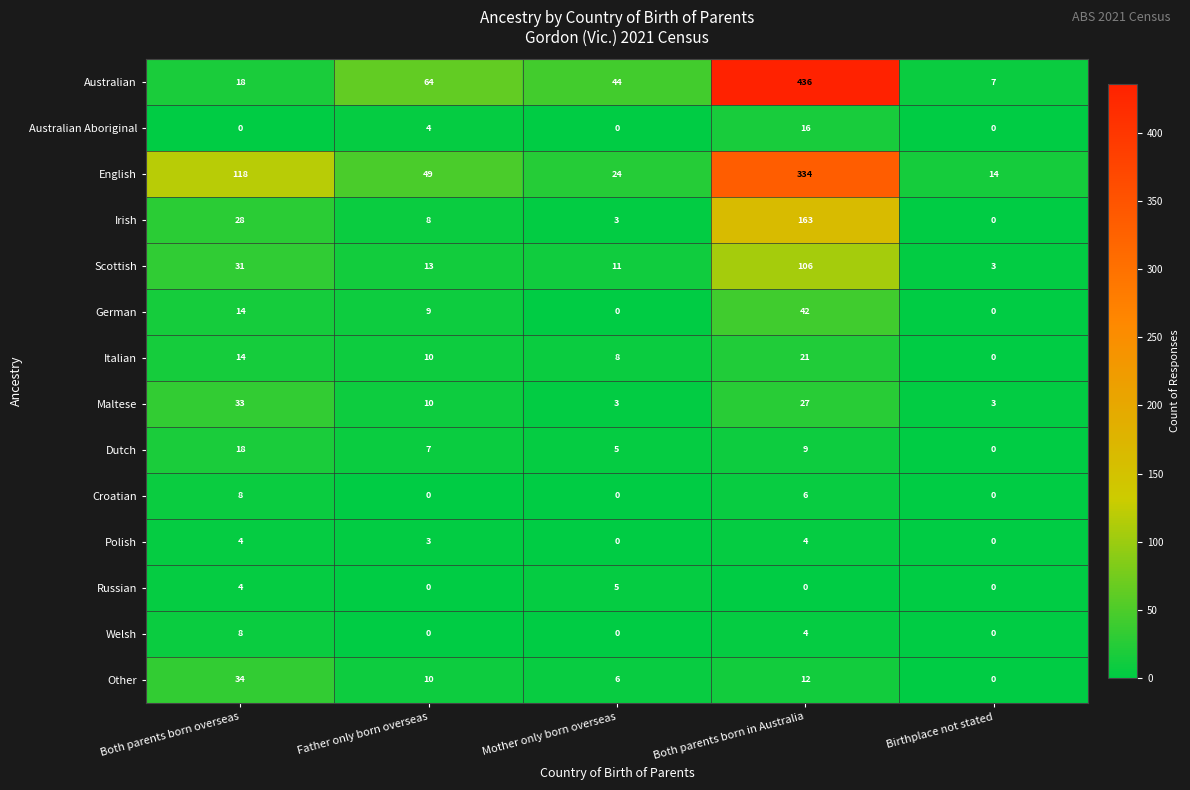

List the labels in order of Irish value, largest first.

Both parents born in Australia, Both parents born overseas, Father only born overseas, Mother only born overseas, Birthplace not stated